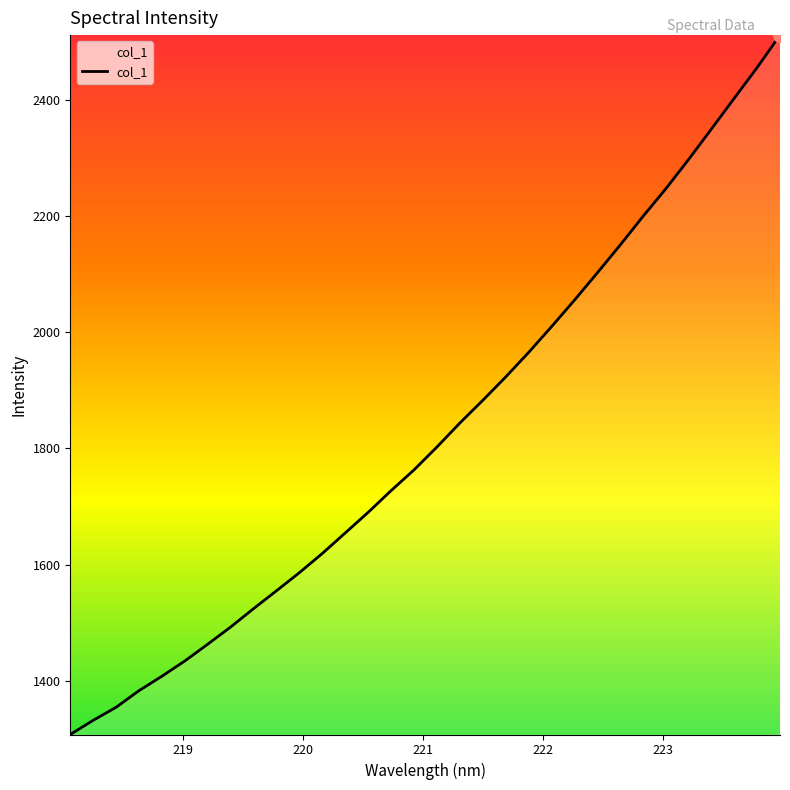

What is the maximum value shown in the chart?

2511.1